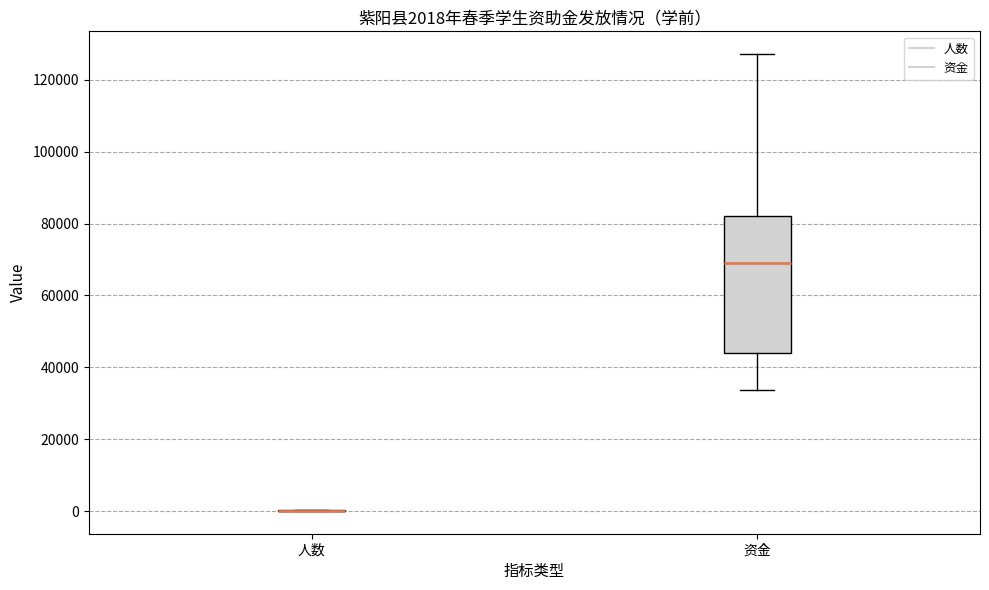

Comparing the boxes themselves (not the whiskers), which one is the tallest?

资金